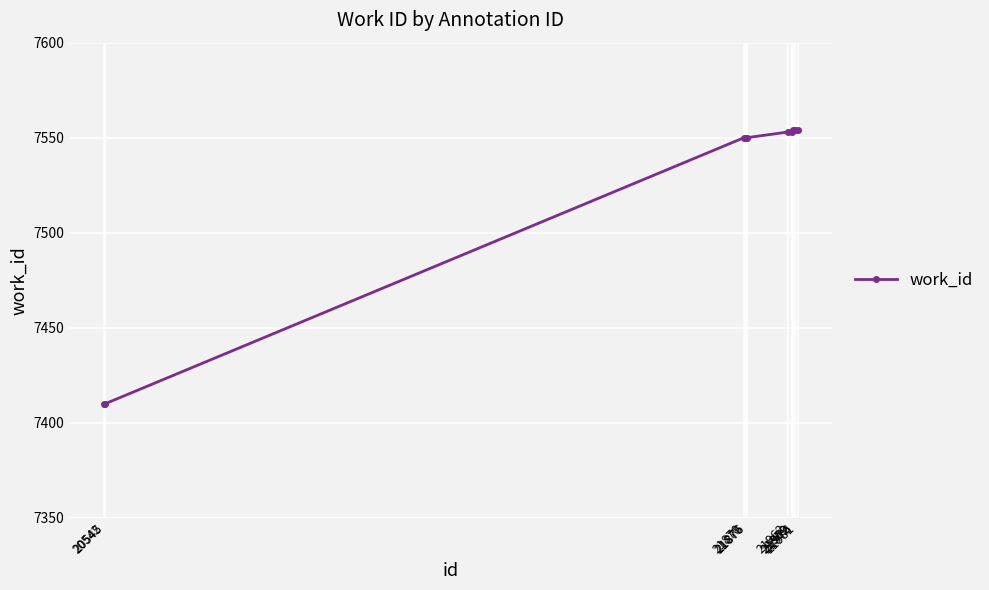

What is the difference between the second highest and second lowest values?

144